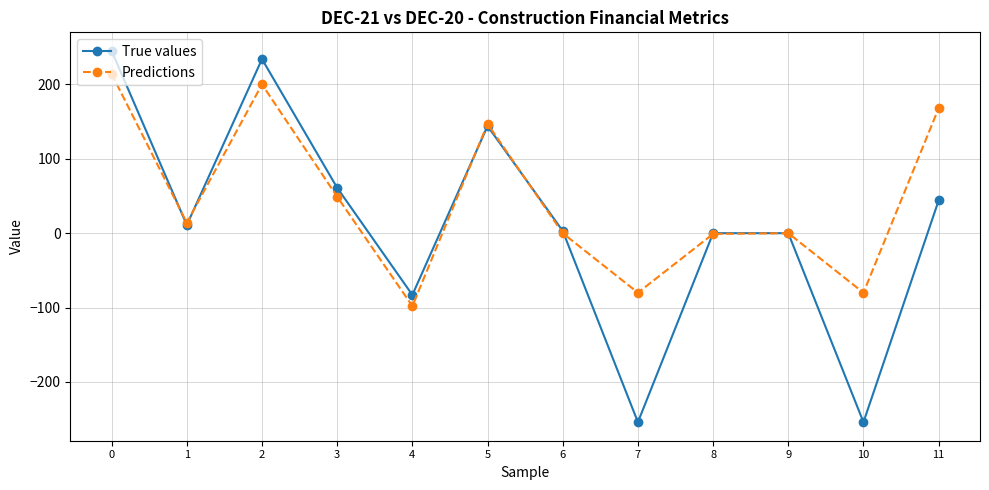

Which series has the largest range (max minus min)?

True values